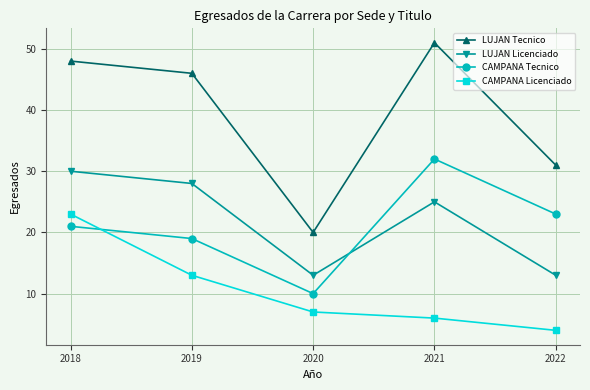

What is the value of the CAMPANA Tecnico point at the 2nd from the left?

19